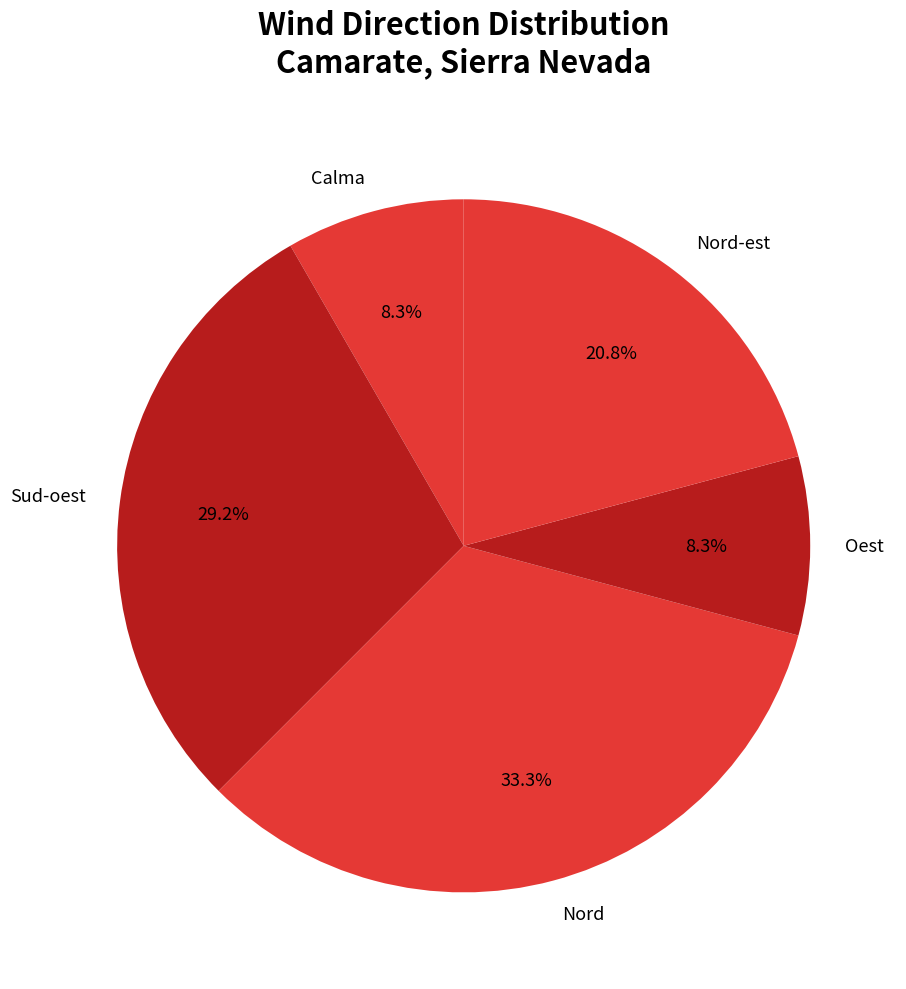

To the nearest percent, what portion does Sud-oest represent?

29%